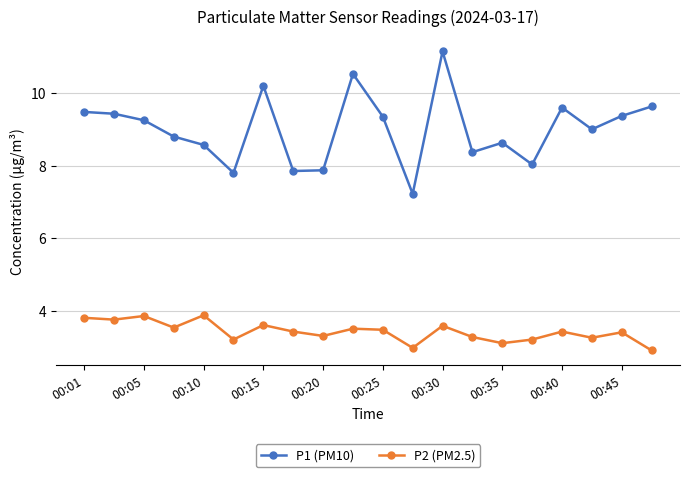

What is the value of the P1 (PM10) point at the 15th from the left?

8.6